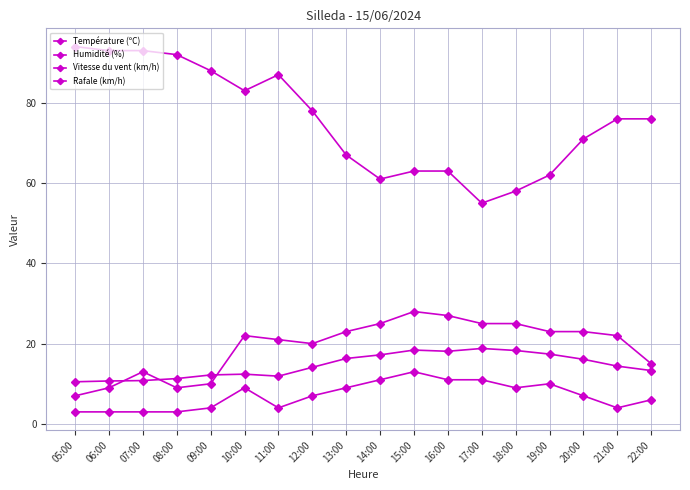

What is the difference between the Humidité (%) values at 05:00 and 20:00?

23.0